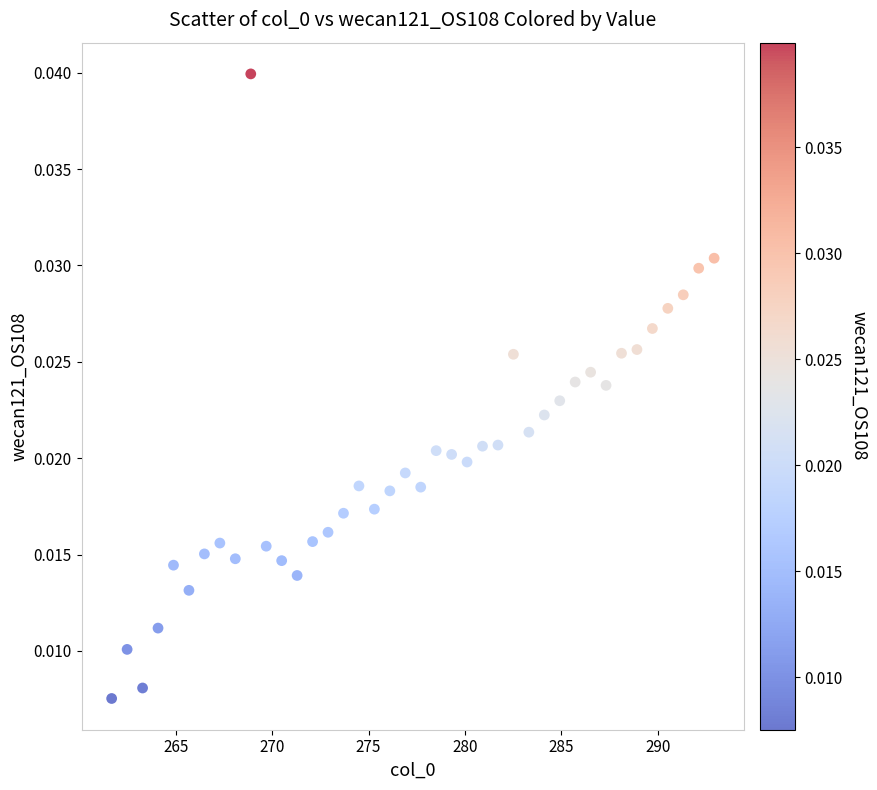

What is the range of X values (max minus min)?

31.2